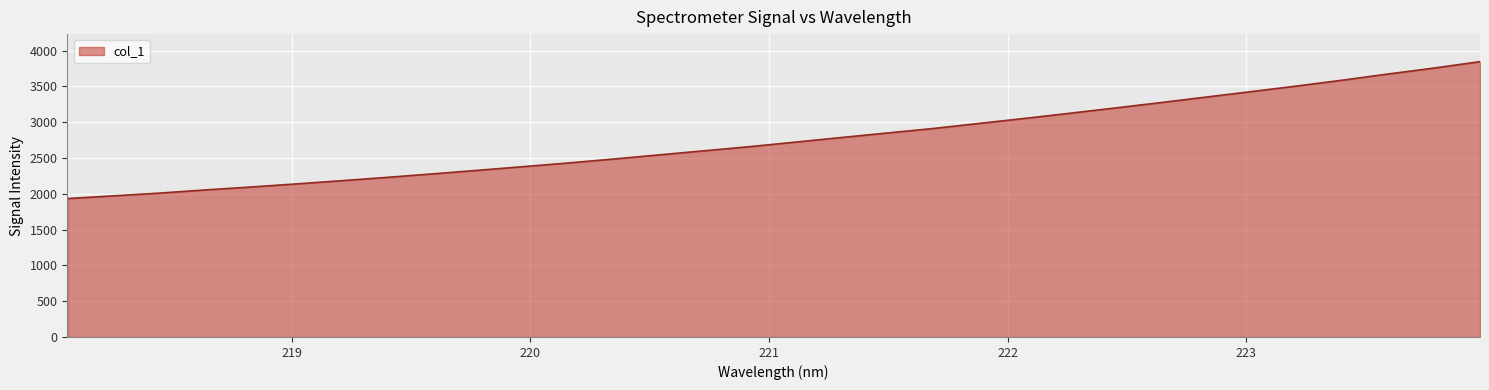

What is the smallest value displayed?

1932.9